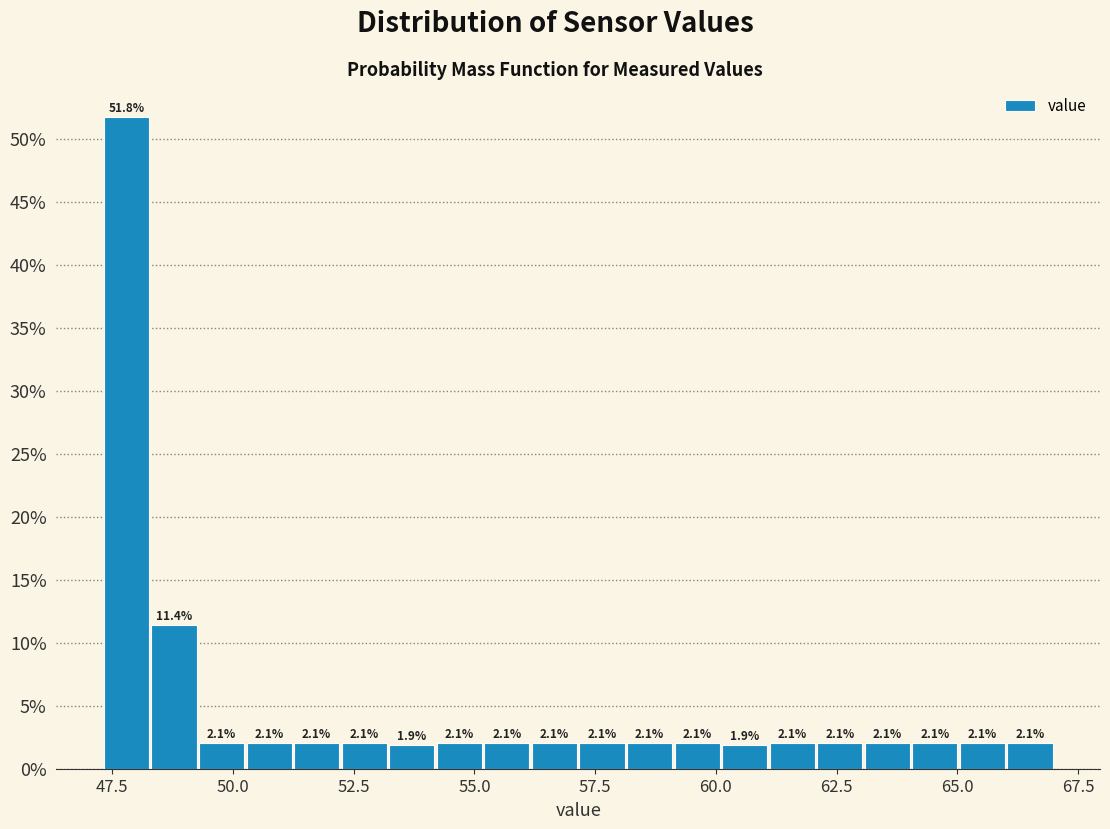

Read against the x-axis, roughly where is the centre of the tallest bar?

48.0